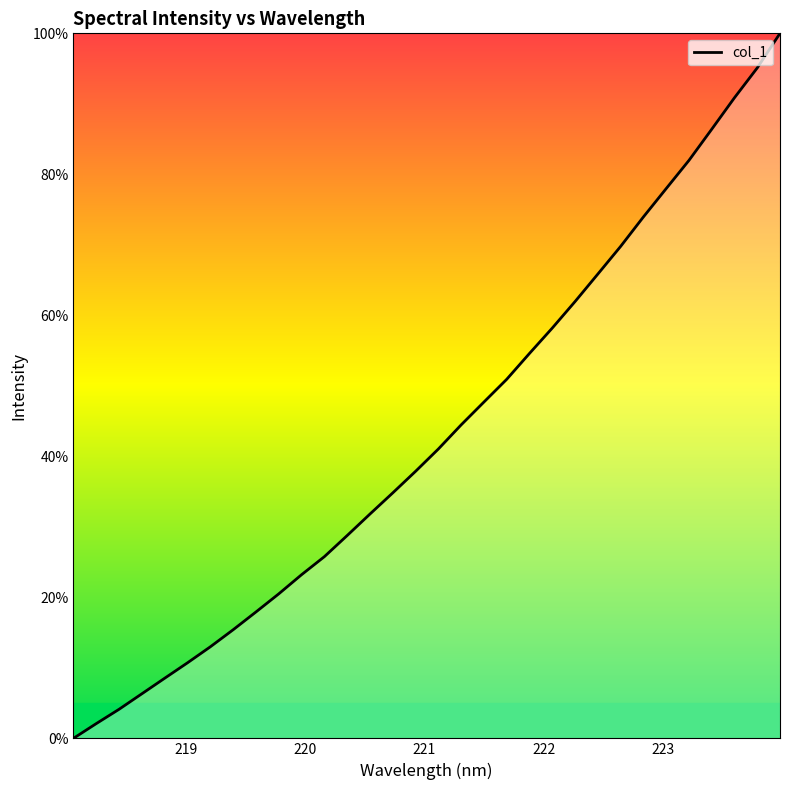

What is the greatest value displayed?

100.0